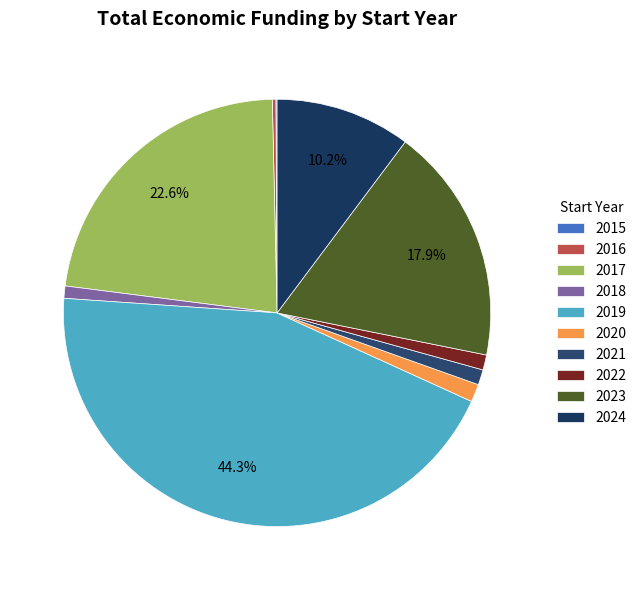

Which slice is the largest?

2019